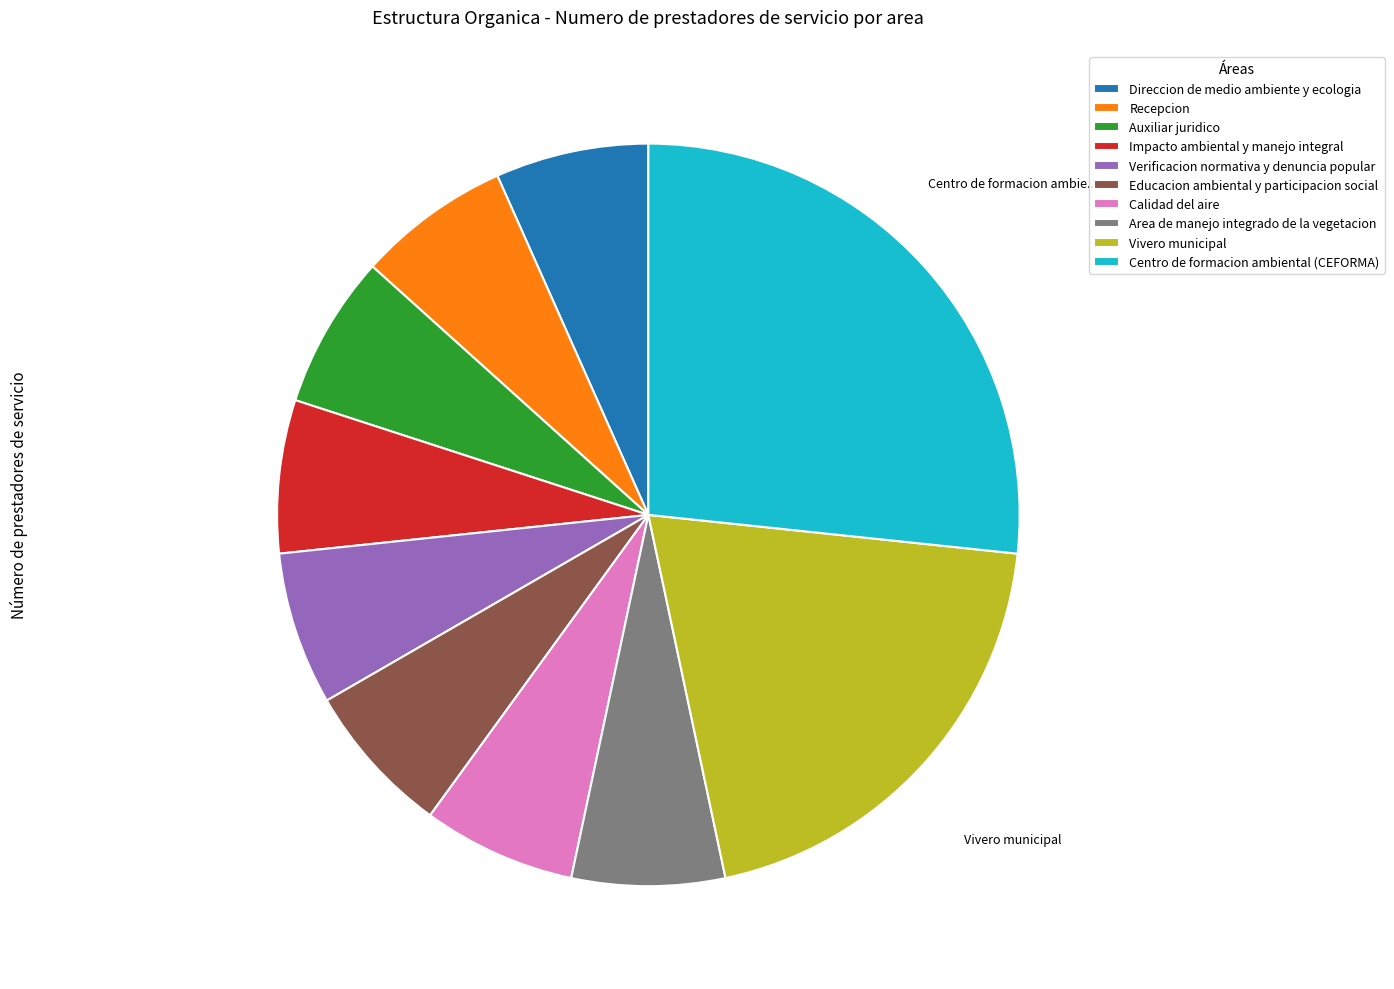

Is the sum of Auxiliar juridico and Recepcion greater than half?

No